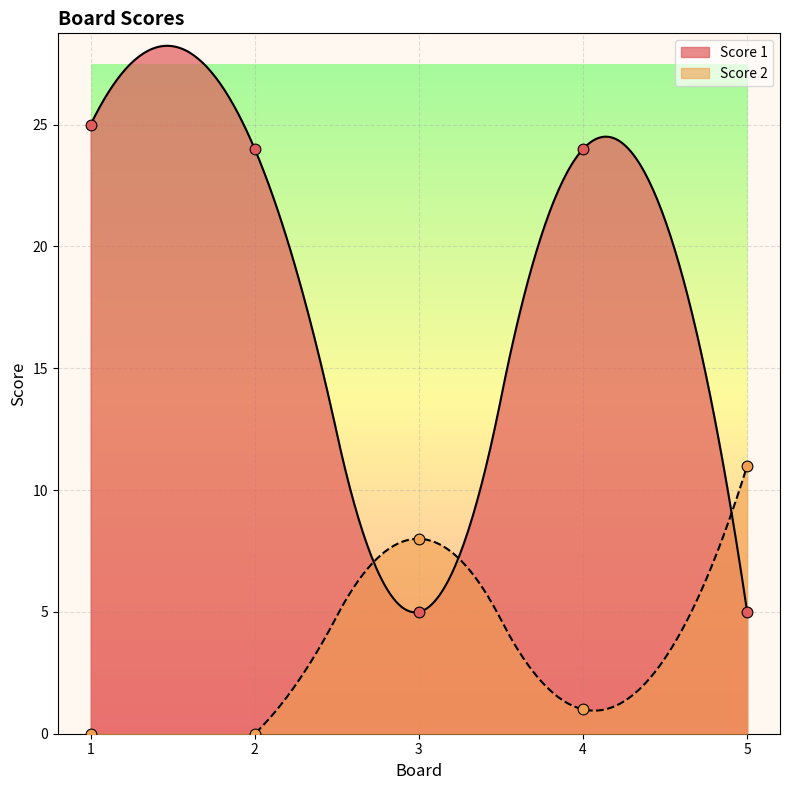

What are all the series names shown in the legend?

Score 1, Score 2